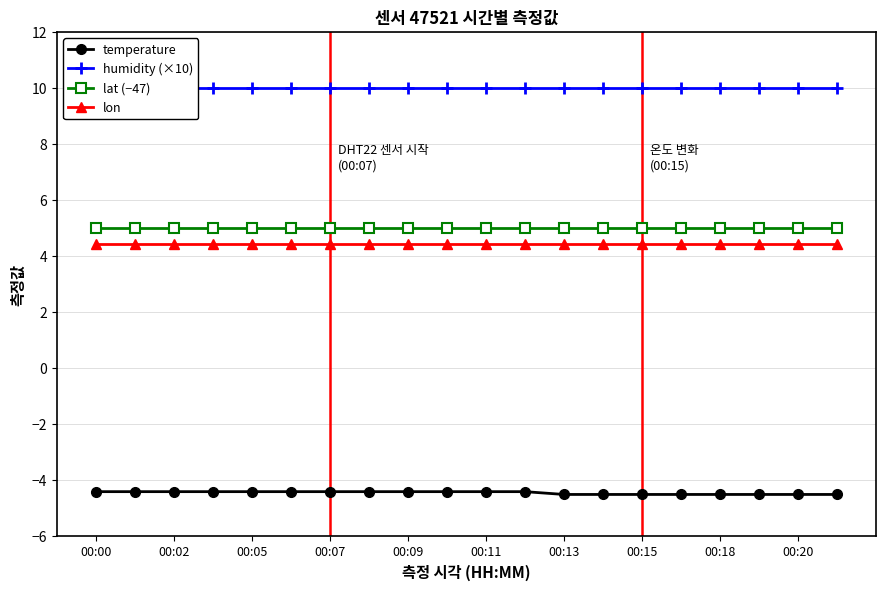

True or false: lon has a value of 5.9 at 11.

False